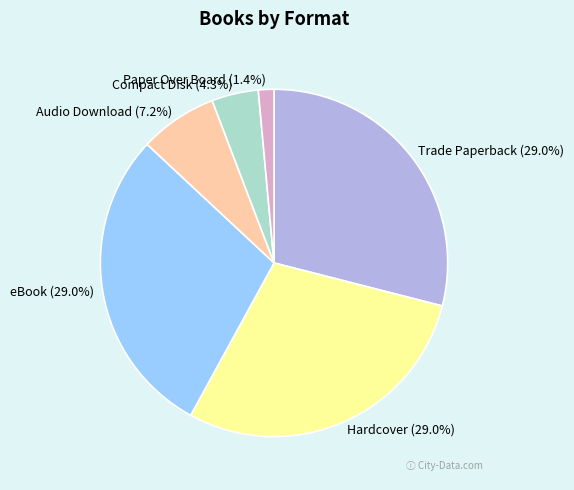

Is there any slice that represents more than half of the pie?

No